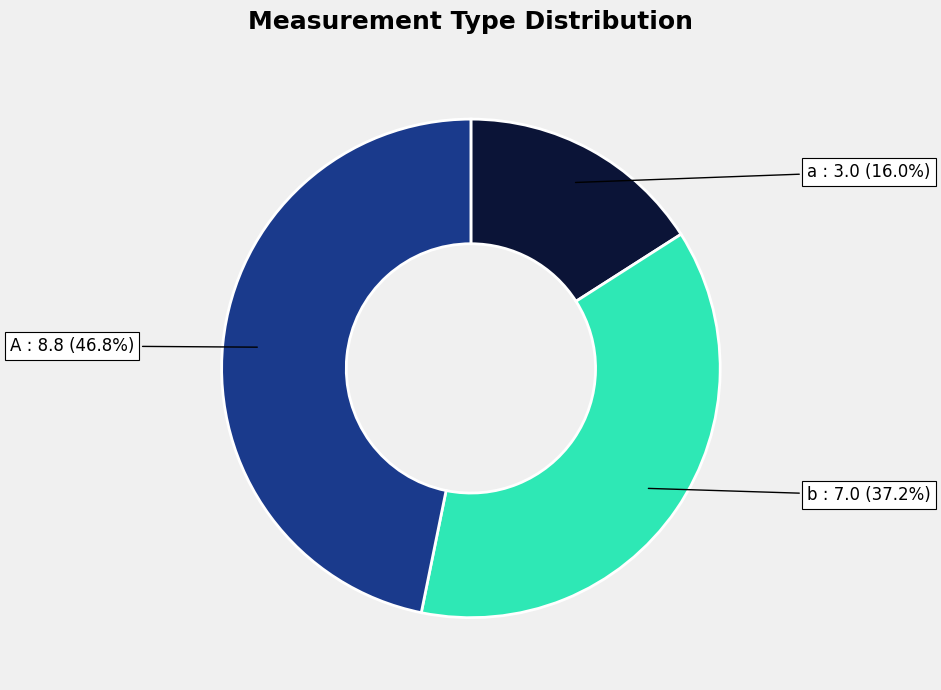

To the nearest percent, what is the difference between the largest and smallest slice percentages?

31%